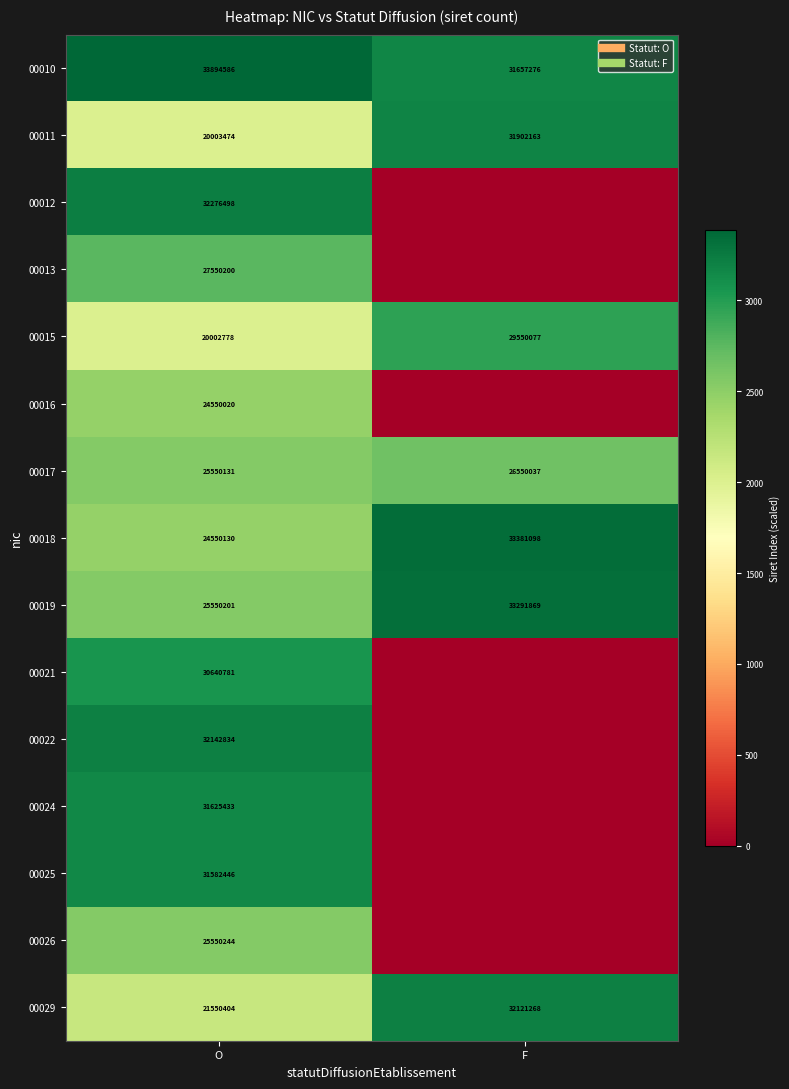

How many data points in 00018 are above 3338?

1